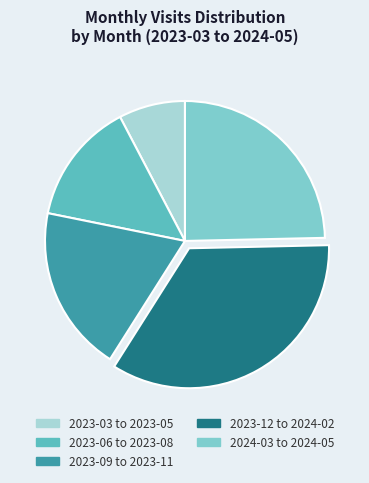

Is there a majority slice in this chart?

No